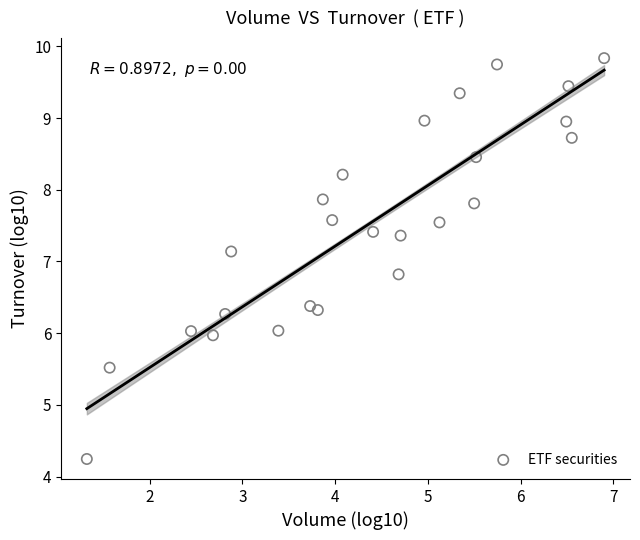

What is the range of X values (max minus min)?

5.6